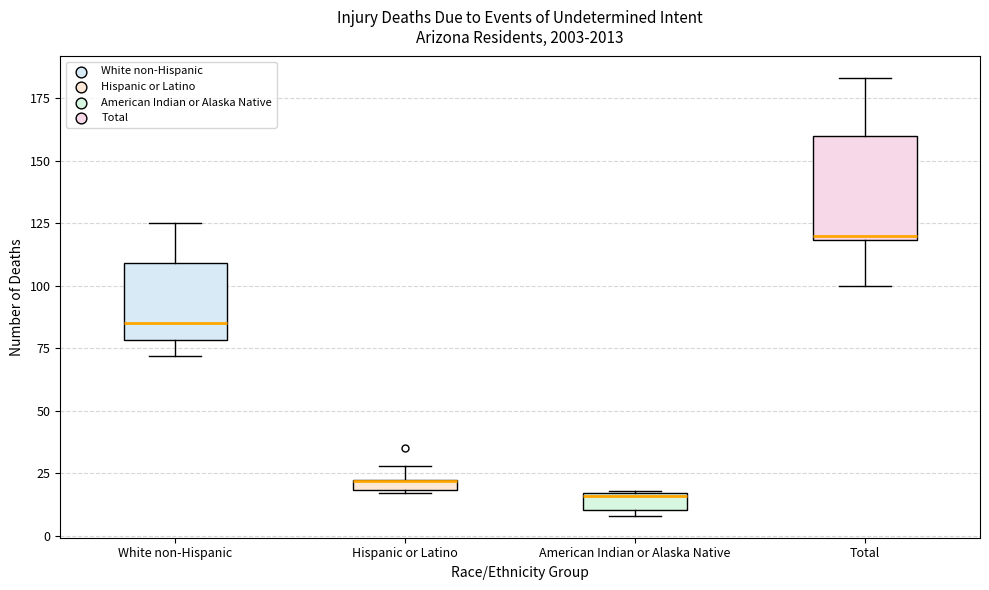

Where does the median line of the box for White non-Hispanic sit on the y-axis? The values are not printed on the chart, so give them approximately, as read against the axis.

85